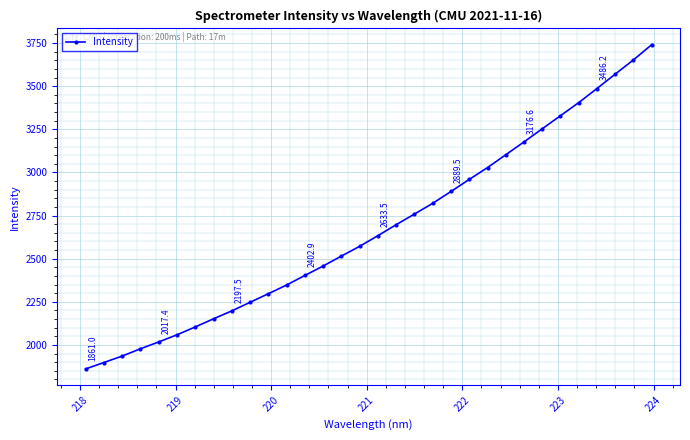

What is the difference between the second highest and second lowest values?

1754.0